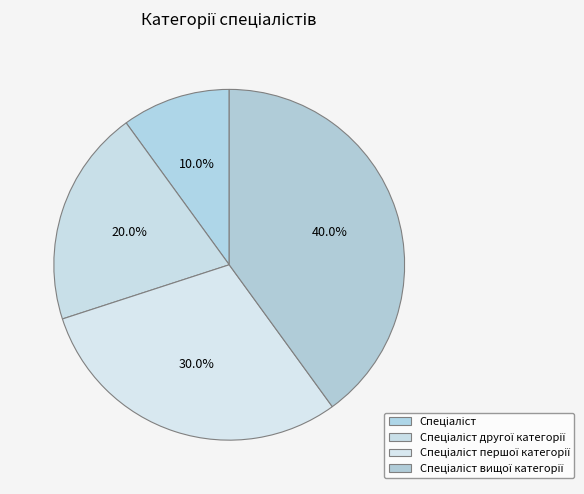

Count the number of slices in the pie.

4